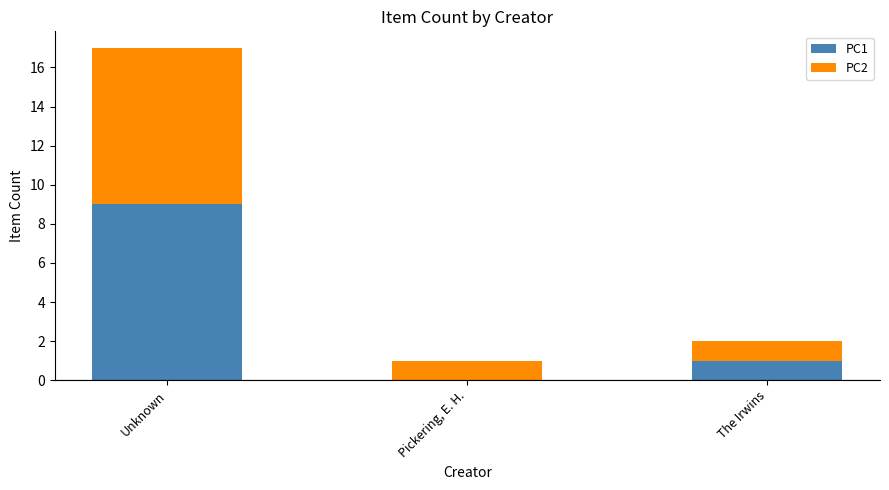

The PC1 series shows 6 at Pickering, E. H.. True or false?

False